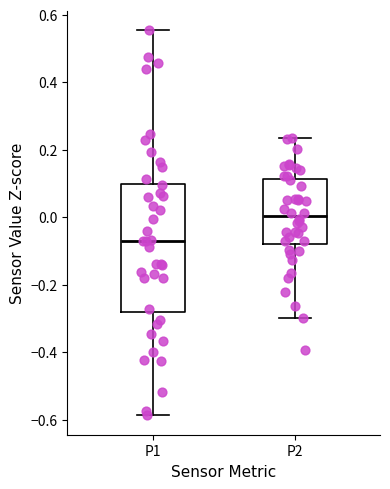

Reading left to right, transcribe this box plot: for each box, give where its median line is, the range the box spans, and where its two whiskers end, as read against the y-axis. The values are not printed on the chart, so give them approximately, as read against the axis.

P1: median -0.08, box -0.28 to 0.10, whiskers -0.58 to 0.56
P2: median 0.00, box -0.08 to 0.12, whiskers -0.30 to 0.24